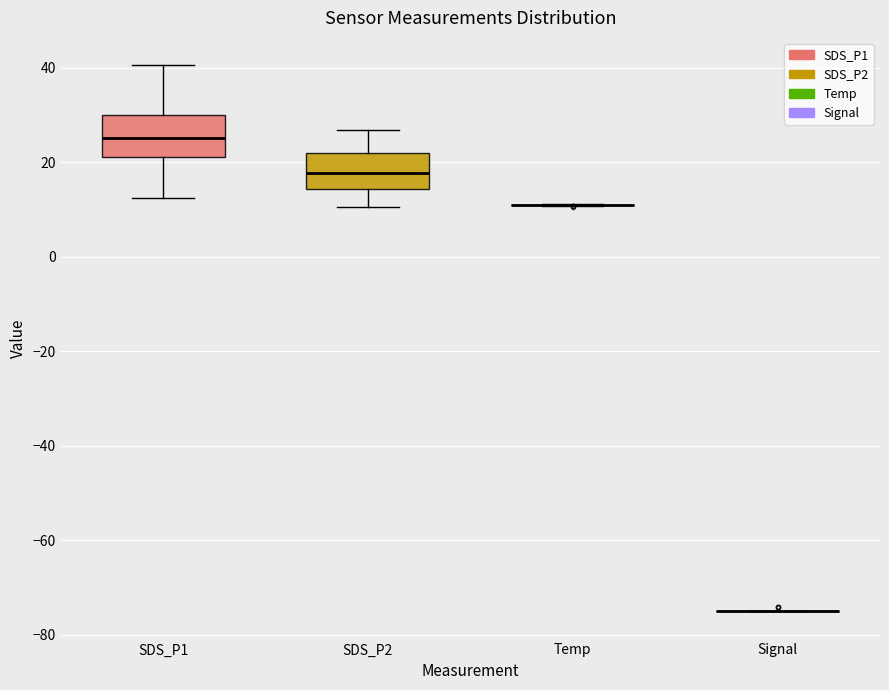

Reading left to right, read every box against the y-axis: the position of its median line, the range the box covers, and the ends of its whiskers. The values are not printed on the chart, so give them approximately, as read against the axis.

SDS_P1: median 26, box 22 to 30, whiskers 12 to 40
SDS_P2: median 18, box 14 to 22, whiskers 10 to 26
Temp: box collapsed to a line at 12, whiskers 10 to 12
Signal: box collapsed to a line at -74, whiskers -74 to -74